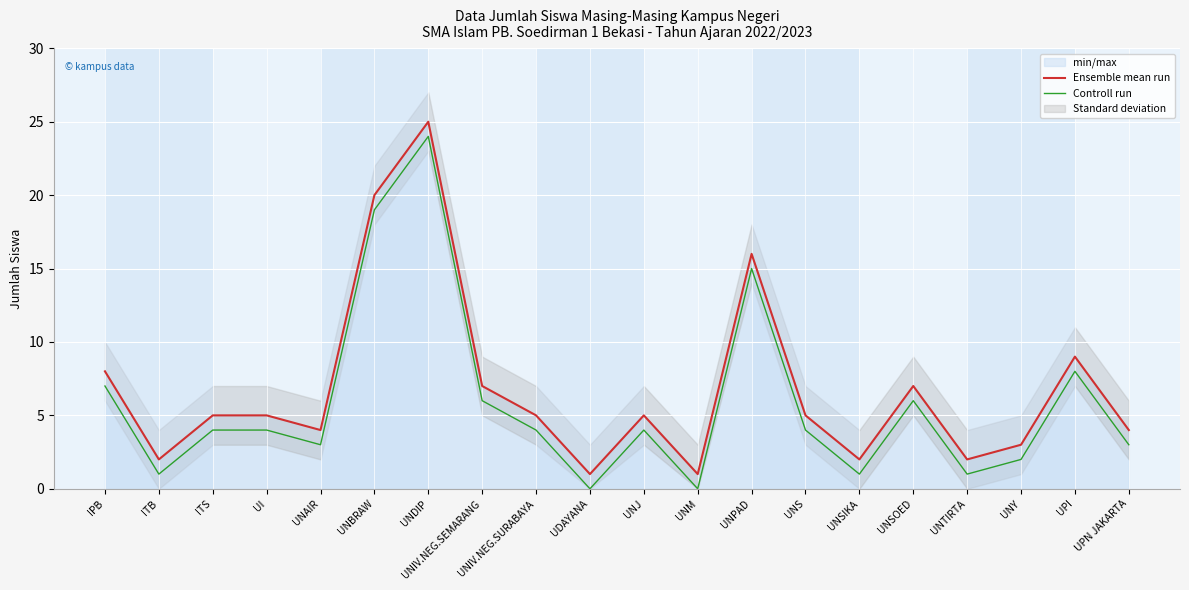

Which series changed the most between UDAYANA and UNTIRTA?

Ensemble mean run